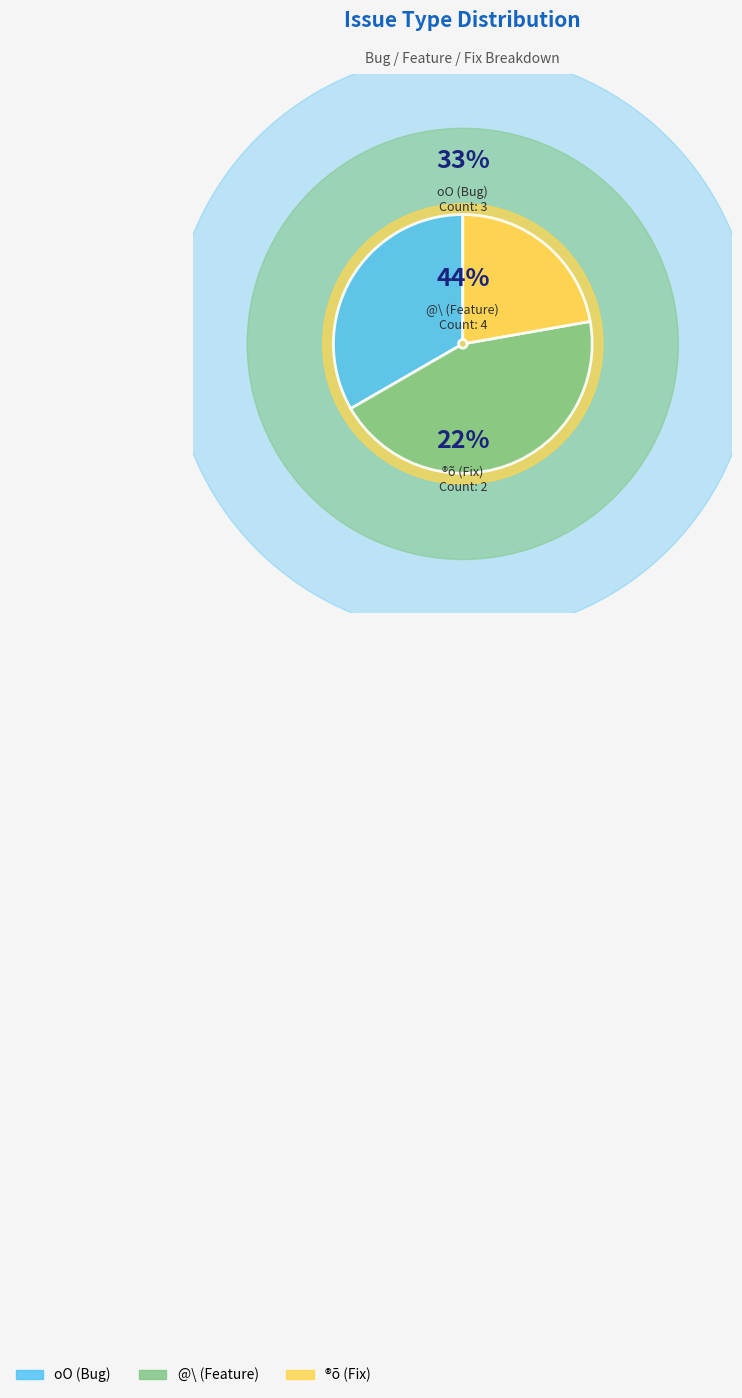

Between 1466 and 2206, which is larger?

2206